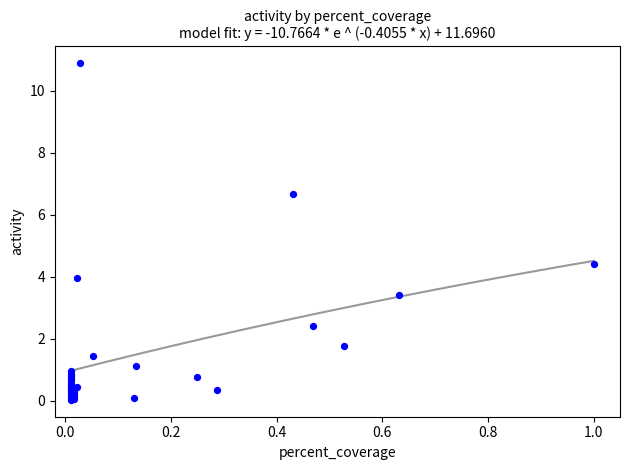

What Y value in the scatter plot is closest to 5?

4.4